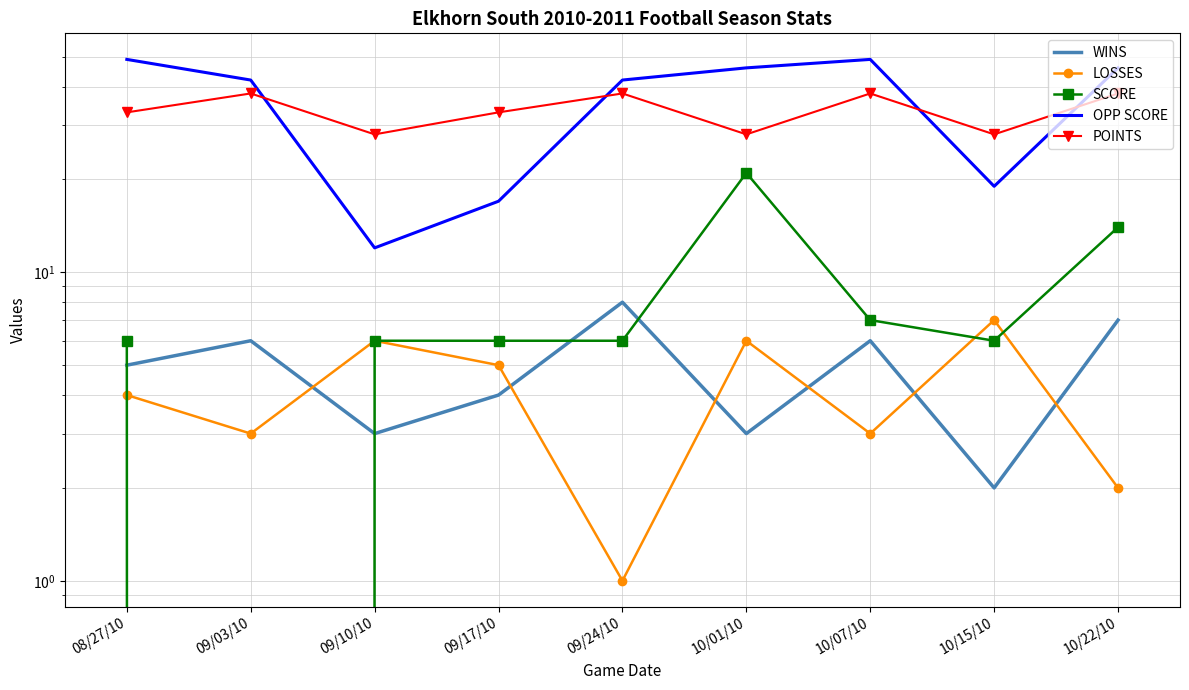

Reading left to right, extract all data points from this chart.

WINS: 08/27/10=5	09/03/10=6	09/10/10=3	09/17/10=4	09/24/10=8	10/01/10=3	10/07/10=6	10/15/10=2	10/22/10=7
LOSSES: 08/27/10=4	09/03/10=3	09/10/10=6	09/17/10=5	09/24/10=1	10/01/10=6	10/07/10=3	10/15/10=7	10/22/10=2
SCORE: 08/27/10=6	09/03/10=0	09/10/10=6	09/17/10=6	09/24/10=6	10/01/10=21	10/07/10=7	10/15/10=6	10/22/10=14
OPP SCORE: 08/27/10=49	09/03/10=42	09/10/10=12	09/17/10=17	09/24/10=42	10/01/10=46	10/07/10=49	10/15/10=19	10/22/10=46
POINTS: 08/27/10=33	09/03/10=38	09/10/10=28	09/17/10=33	09/24/10=38	10/01/10=28	10/07/10=38	10/15/10=28	10/22/10=38